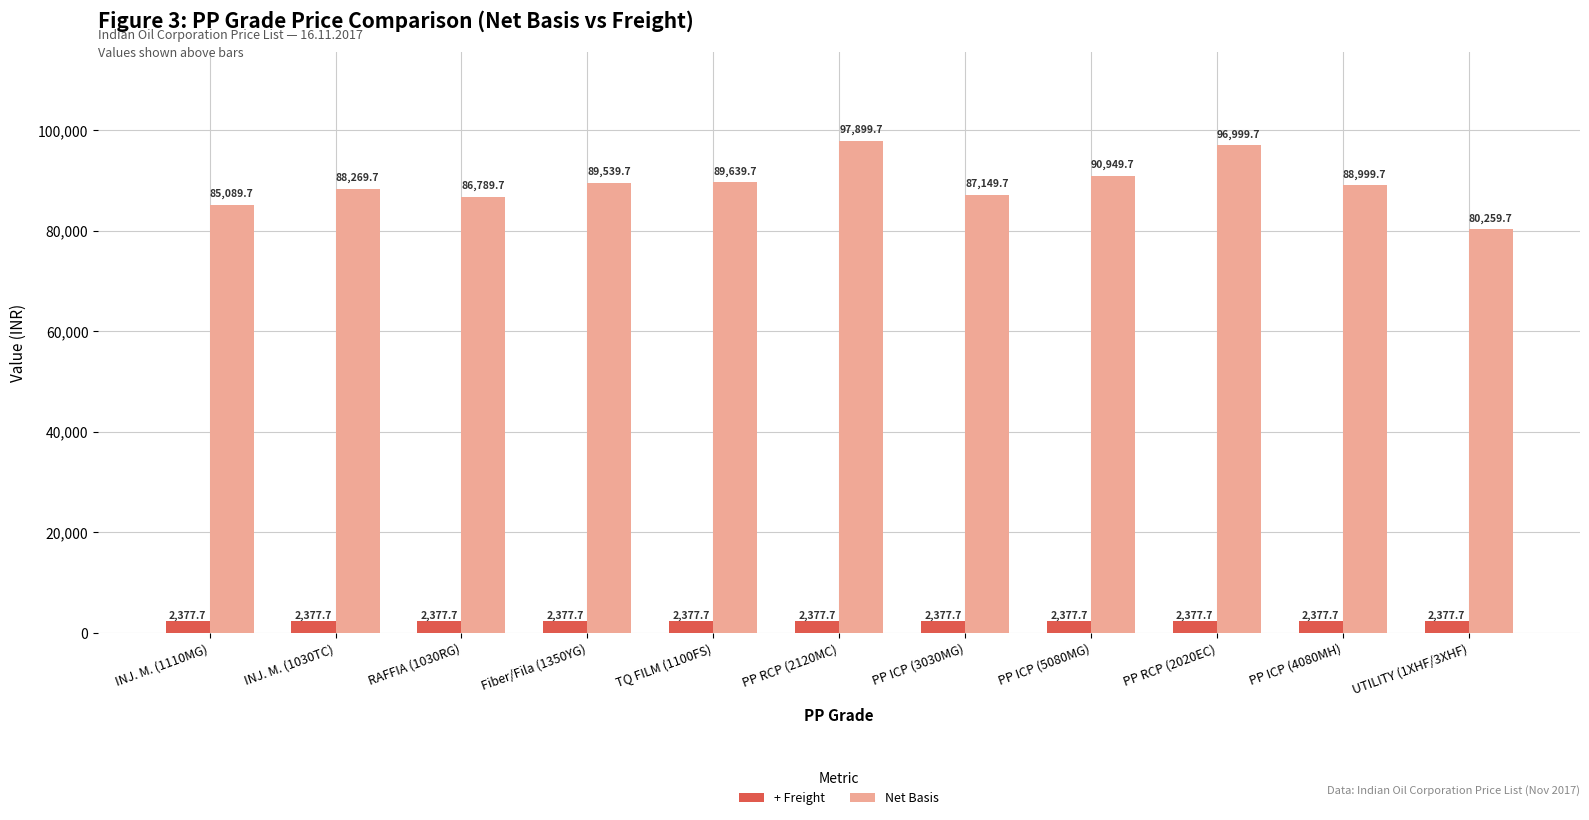

Is the value of + Freight at TQ FILM (1100FS) greater than the value of Net Basis at PP ICP (5080MG)?

No